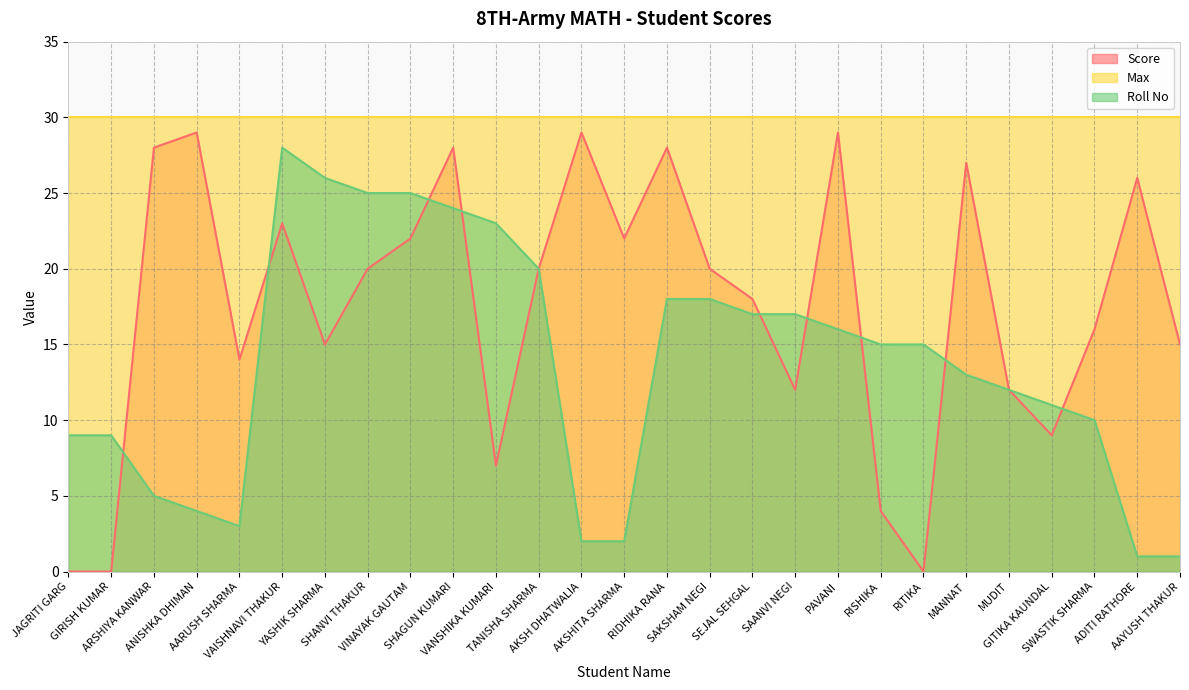

What value does the Roll No series have at PAVANI, to the nearest 5?

15